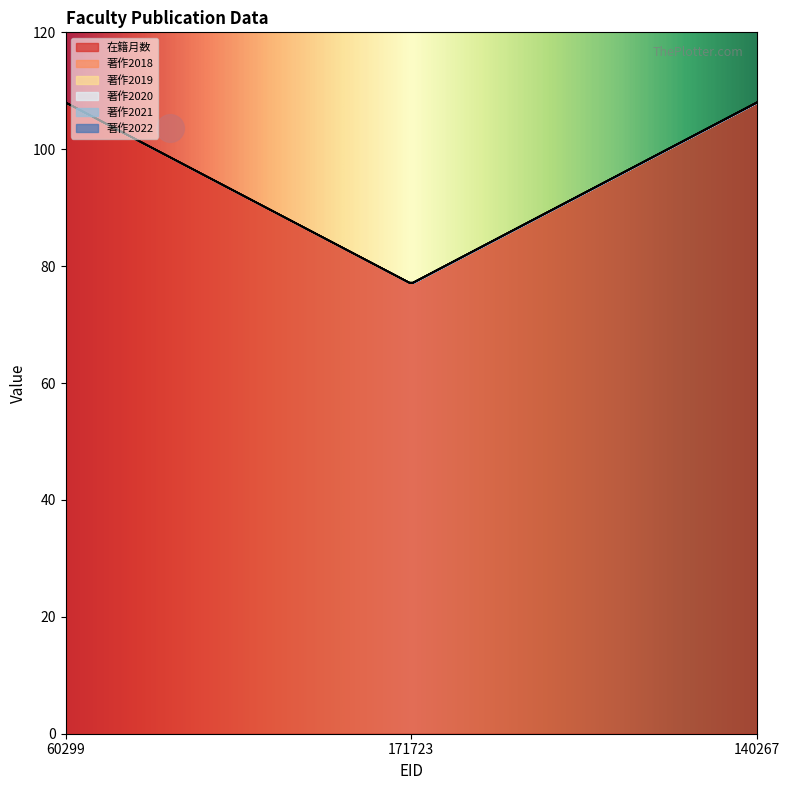

At which category is the sum across all series the highest?

60299